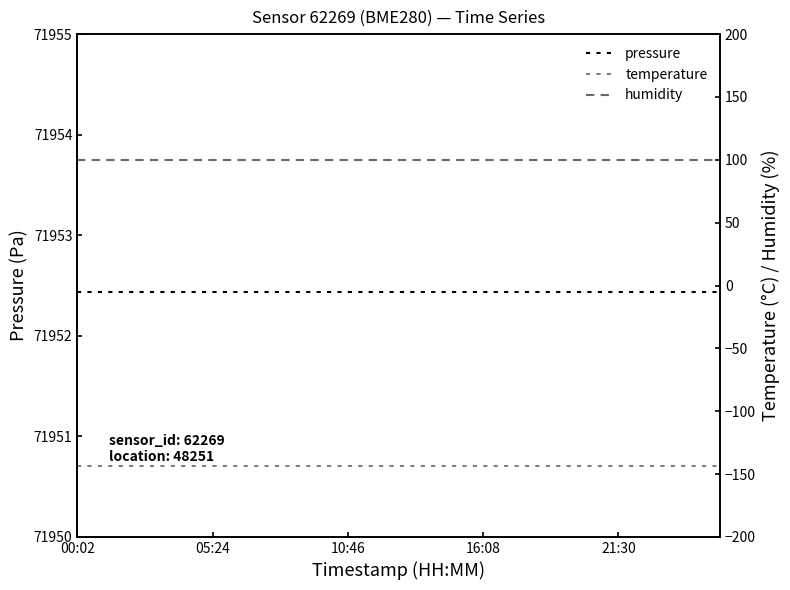

How many categories are shown in the chart?

20